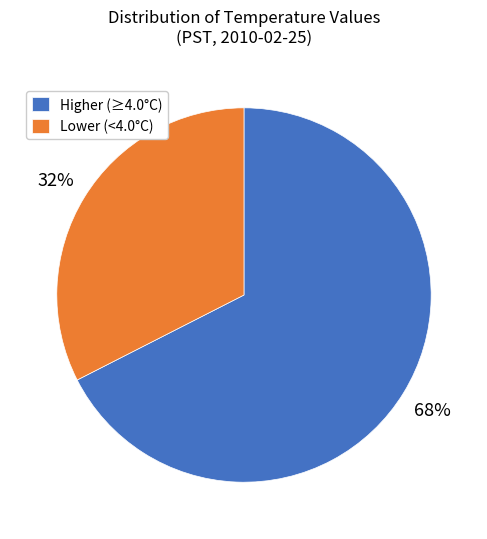

Rank the categories by value from lowest to highest.

Lower (<4.0°C), Higher (≥4.0°C)